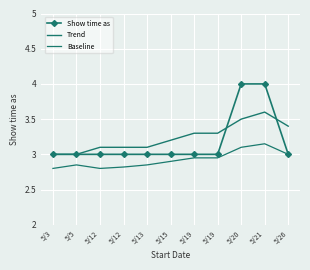

What is the difference between the maximum and second lowest values in the Show time as series?

1.0